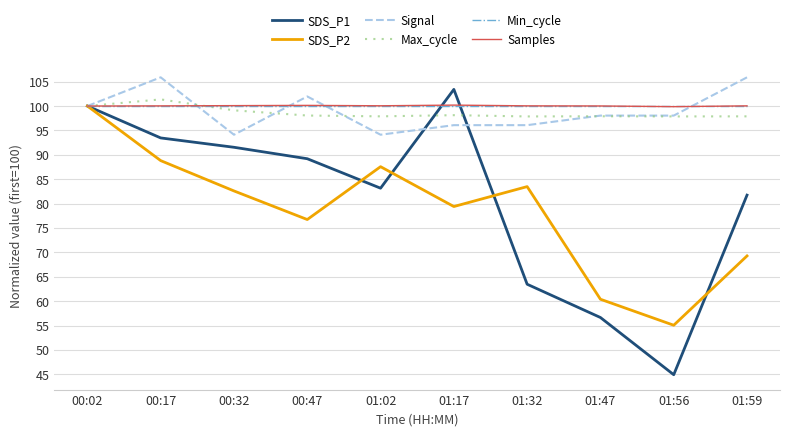

How many distinct data groups are displayed?

6